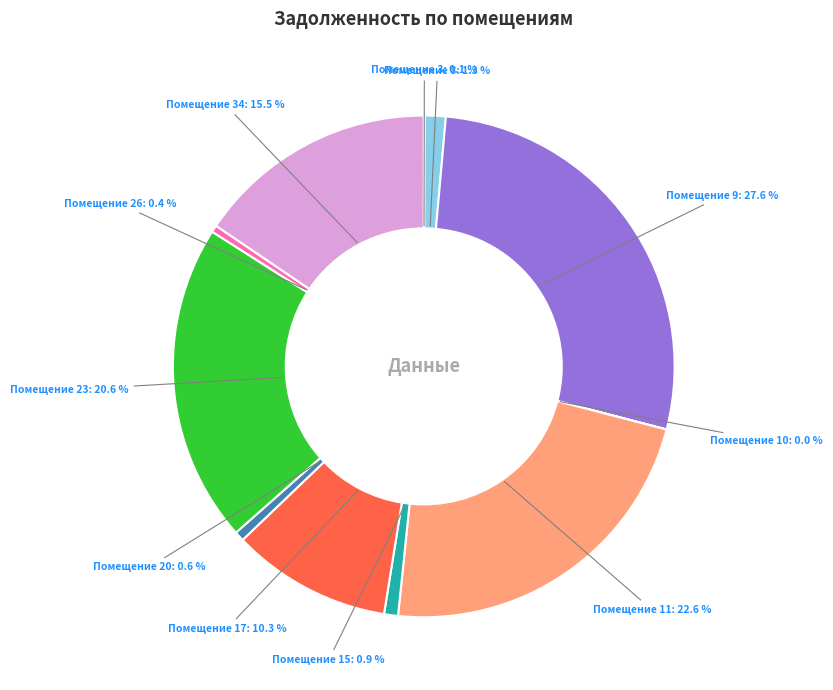

What is the largest slice in the pie chart?

Помещение 9: 27.6 %